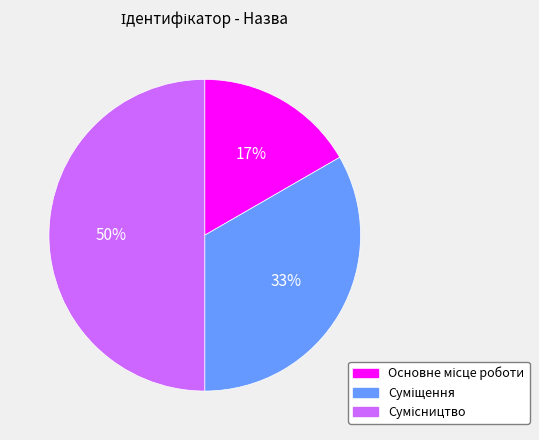

To the nearest percent, what is the average slice percentage?

33%